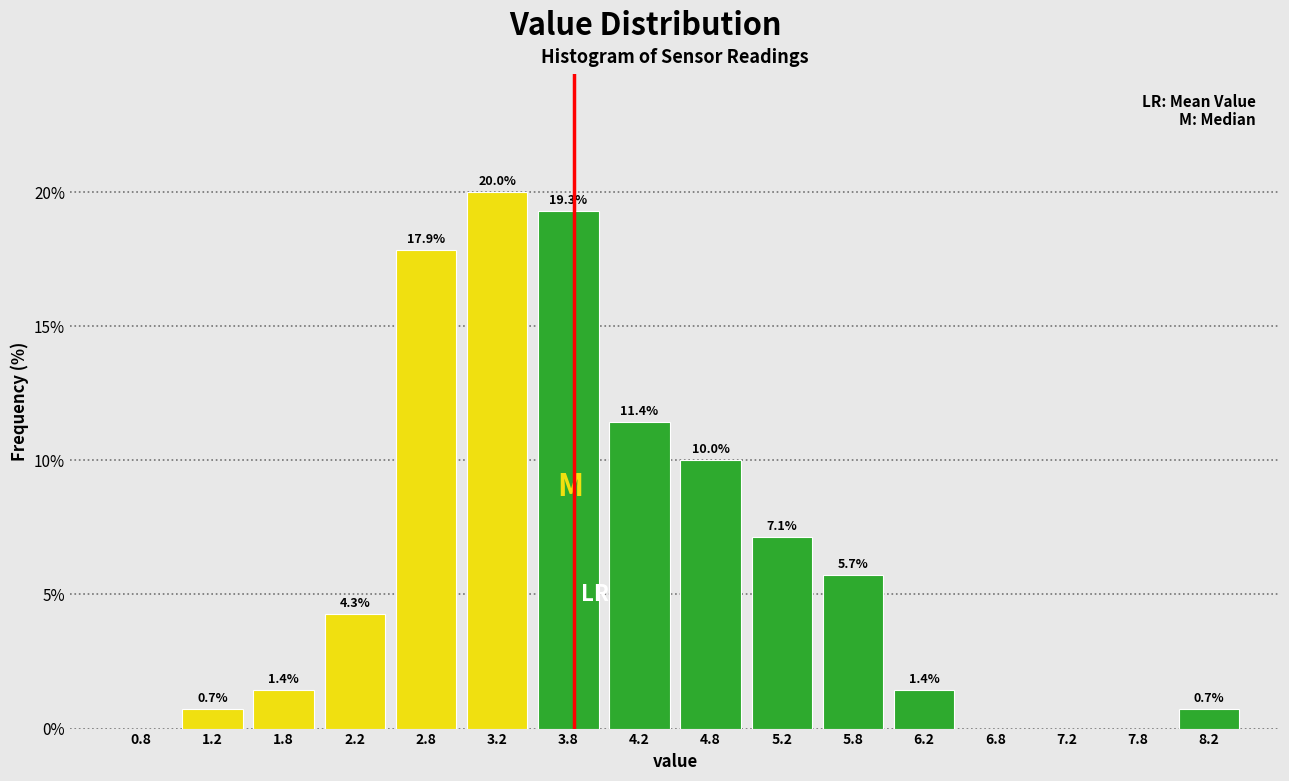

Over which range of the x-axis is the bar tallest?

3.0 to 3.5